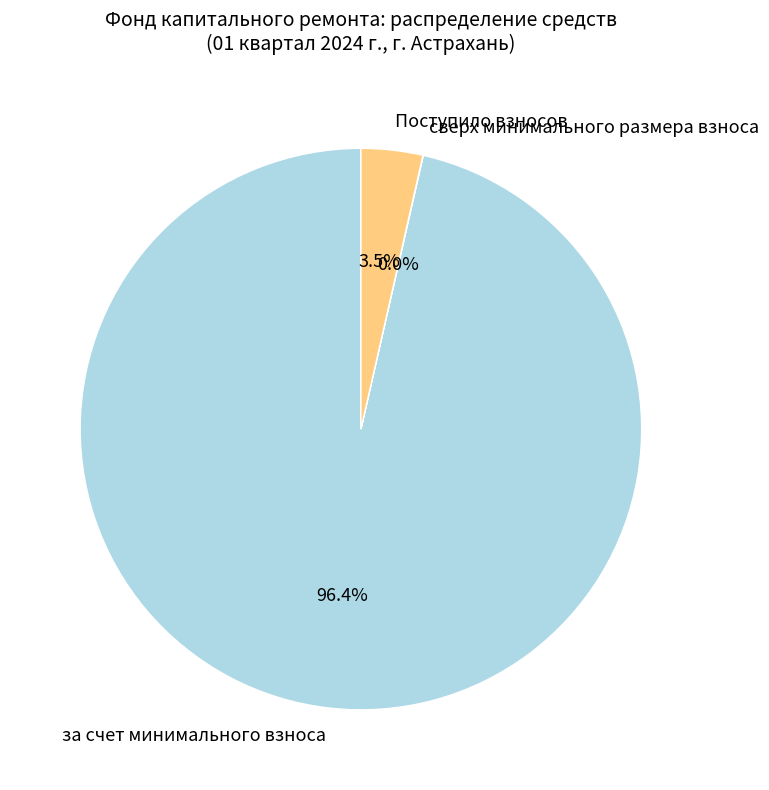

Which slice is the largest?

за счет минимального взноса